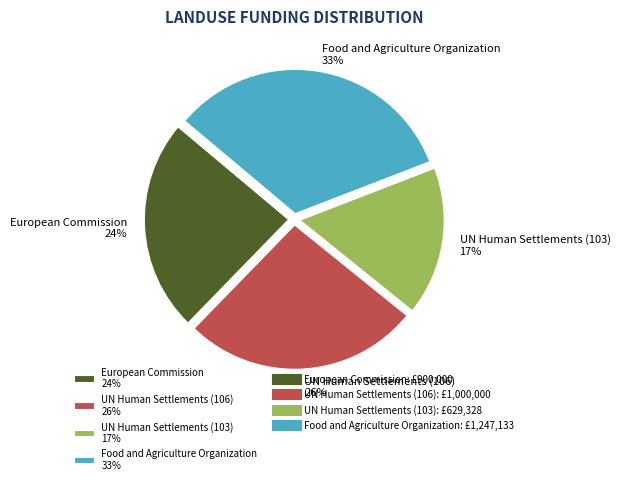

Is the sum of UN Human Settlements (106) 26% and Food and Agriculture Organization 33% greater than half?

Yes